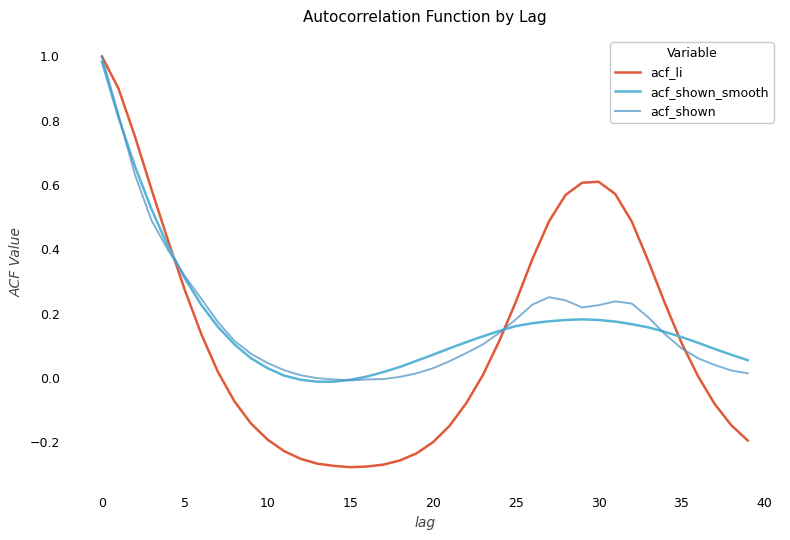

True or false: acf_li and acf_shown_smooth cross at least once.

True